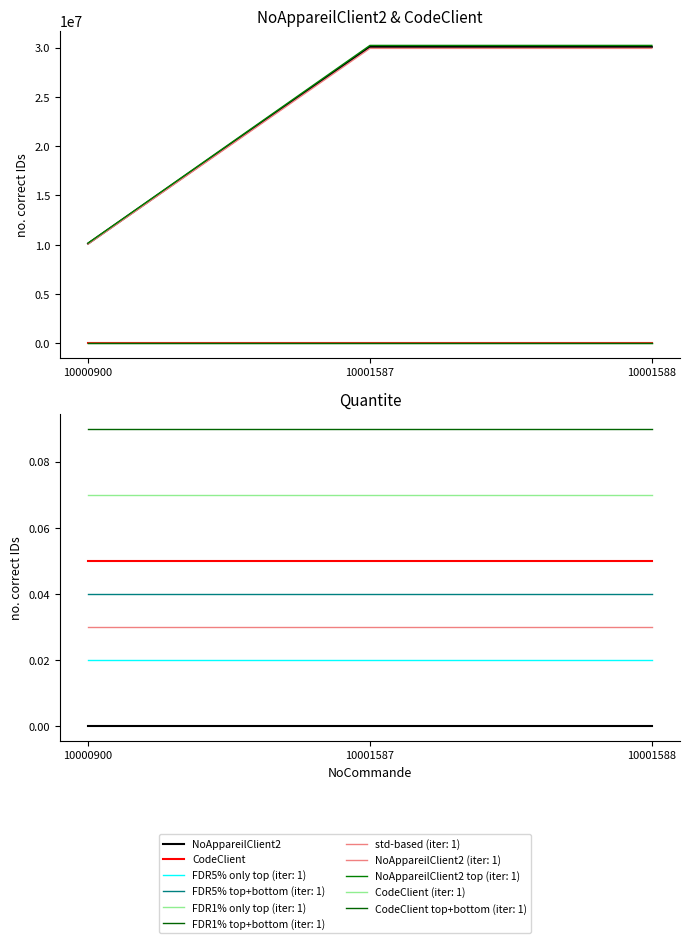

True or false: Quantite baseline has a value of 0.0 at 10001587.

False